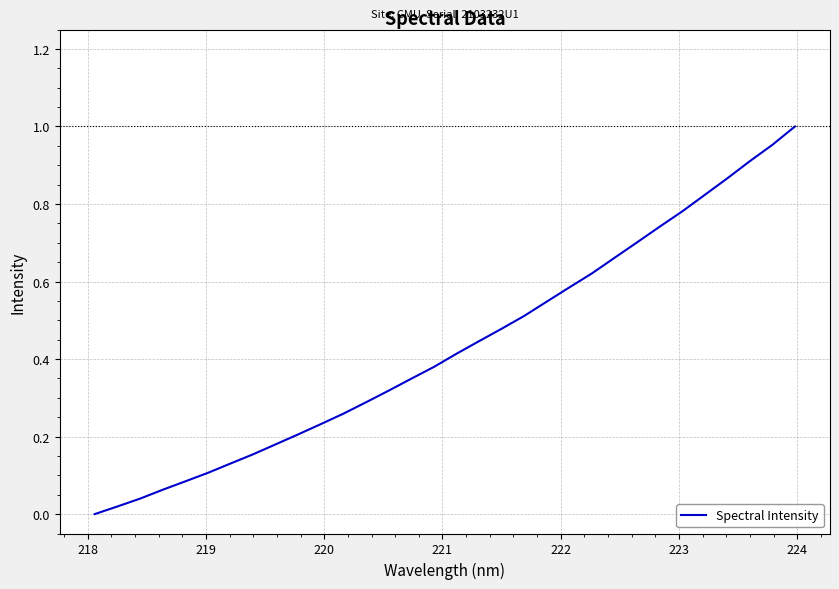

Does the chart have visible grid lines?

Yes